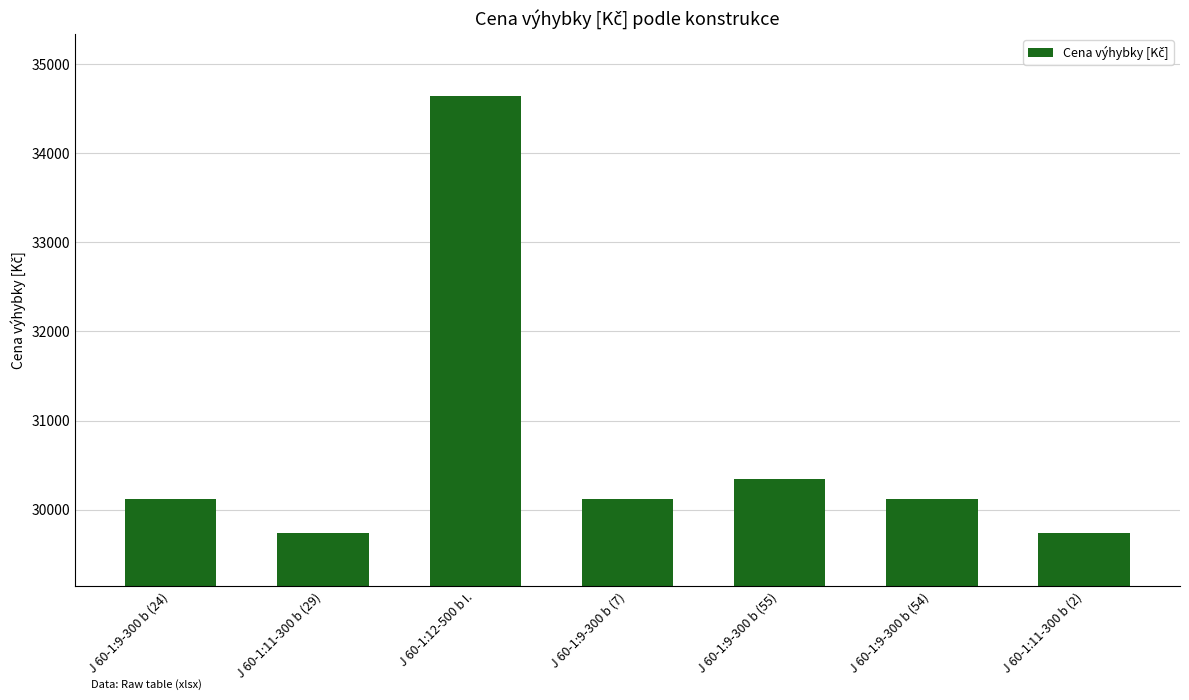

Which label corresponds to the largest value in the chart?

J 60-1:12-500 b I.